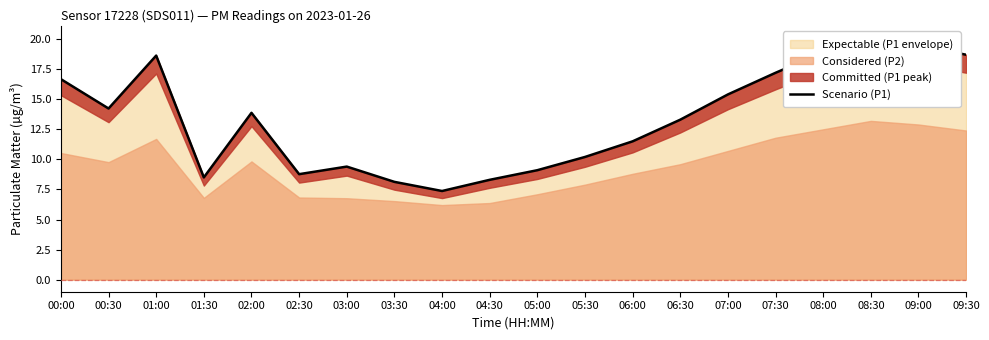

At which label is the value closest to 13?

06:30